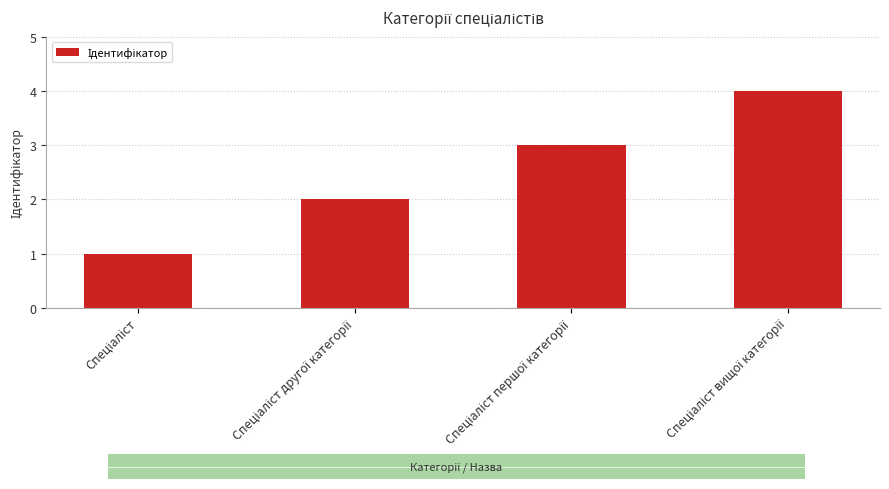

What is the difference between the maximum and minimum values?

3